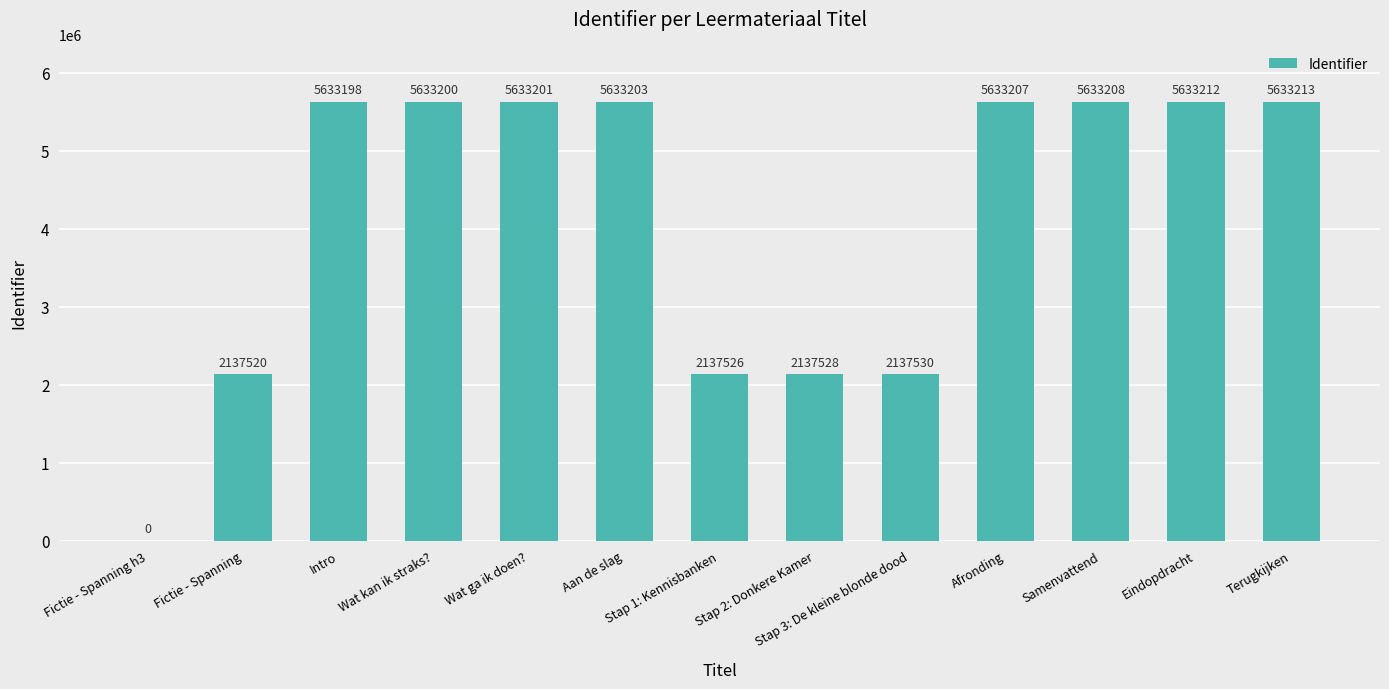

Reading right to left, what are all the values shown in this chart?

5633213	5633212	5633208	5633207	2137530	2137528	2137526	5633203	5633201	5633200	5633198	2137520	0